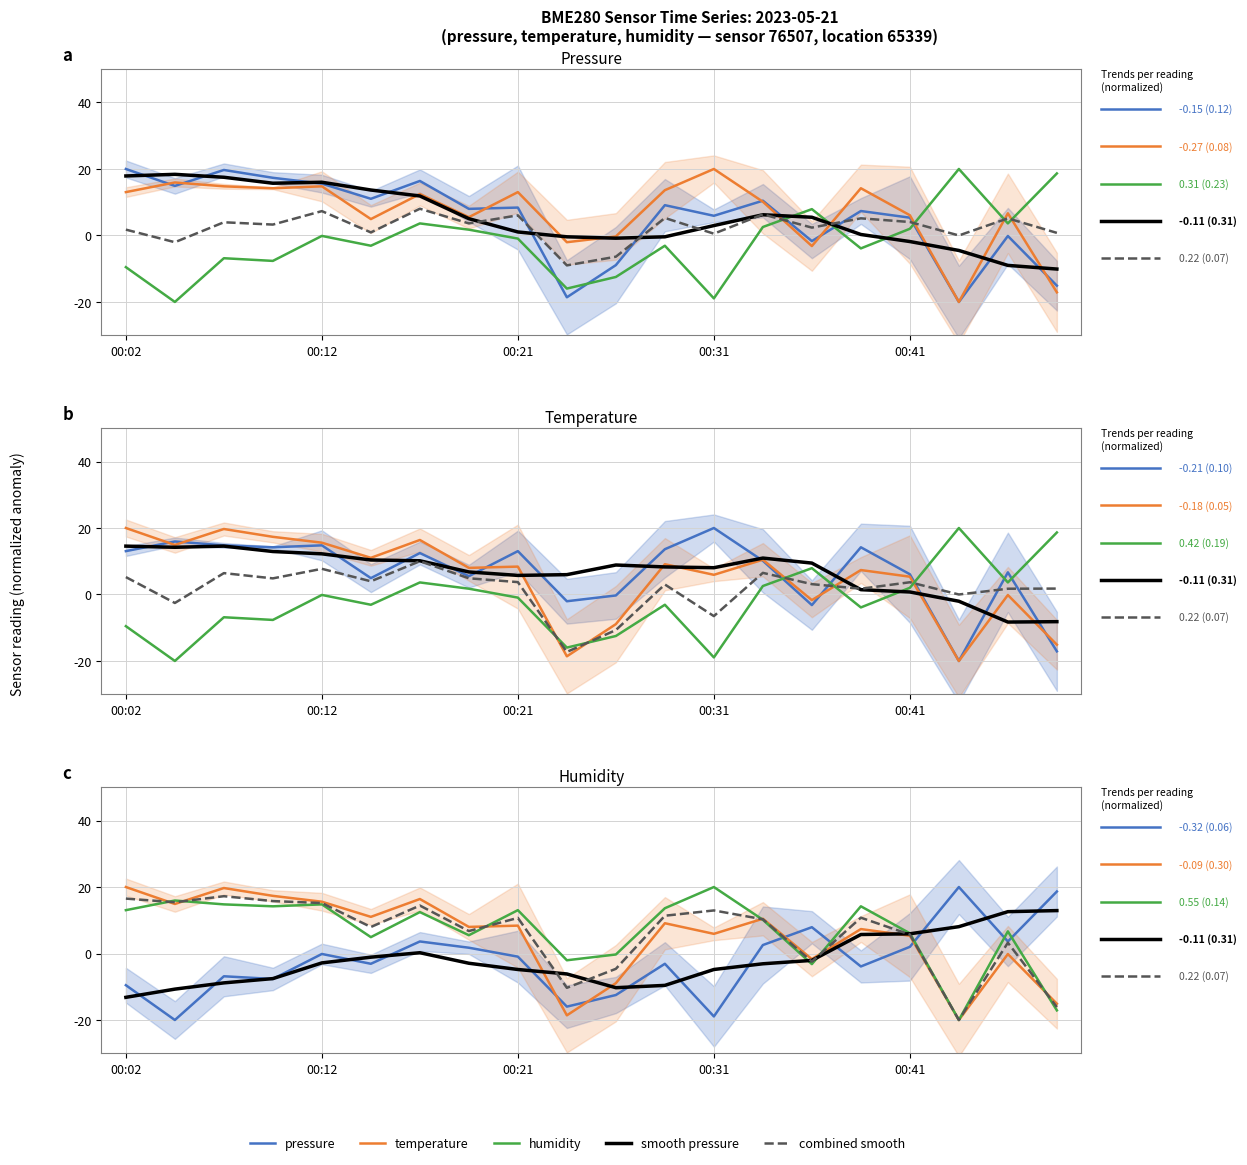

Does the chart display data point markers on the line(s)?

No